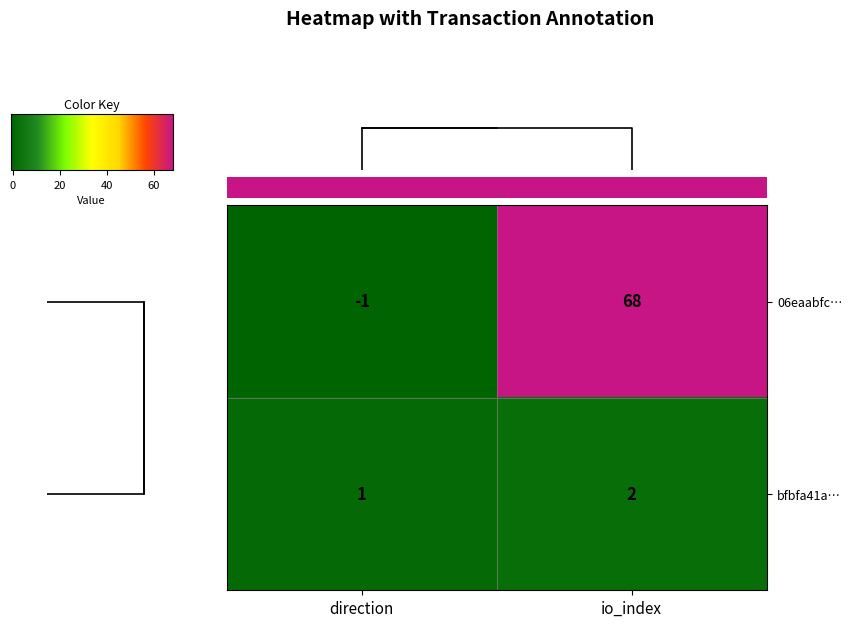

What is the smallest value displayed?

-1